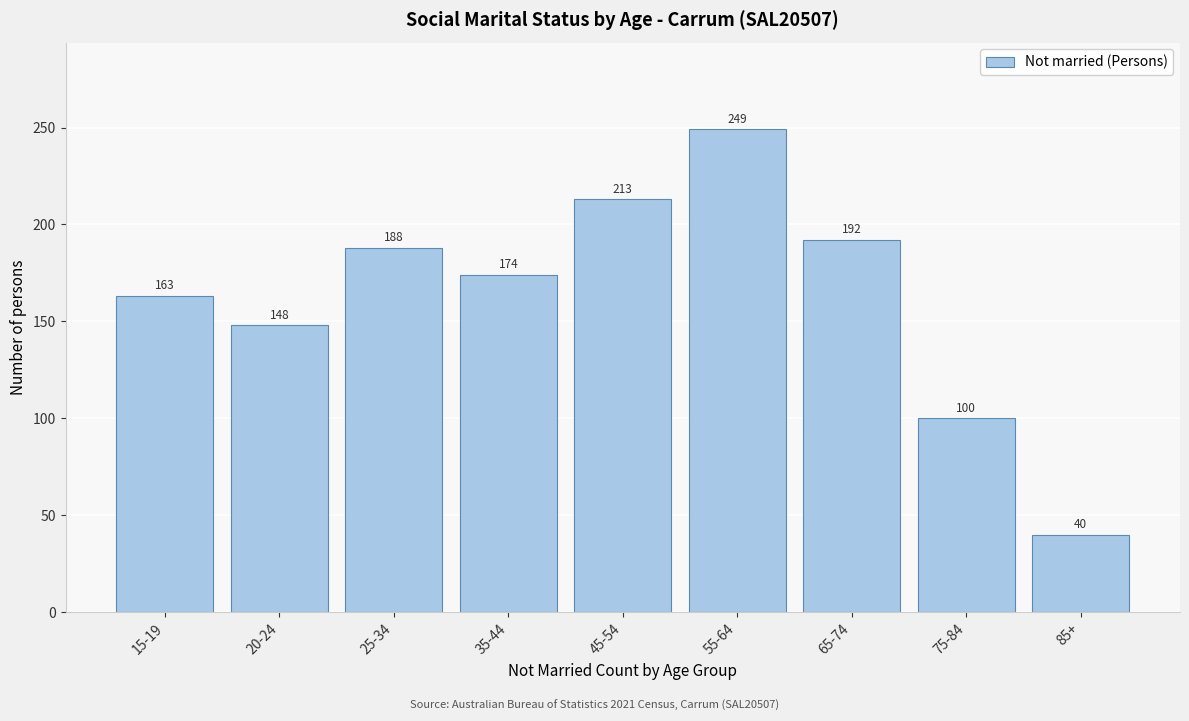

Reading left to right, what are all the values shown in this chart?

163	148	188	174	213	249	192	100	40